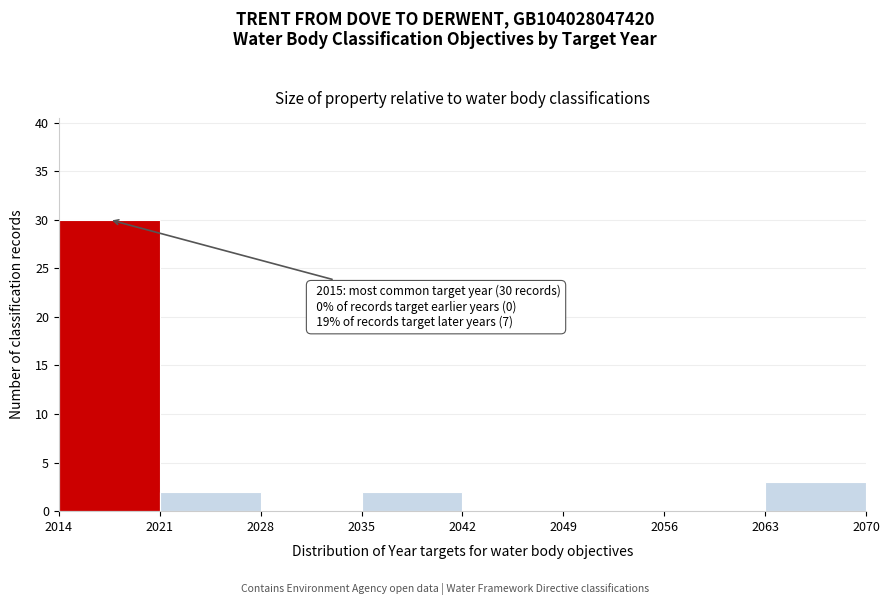

Over which range of the x-axis is the bar tallest?

2014 to 2021